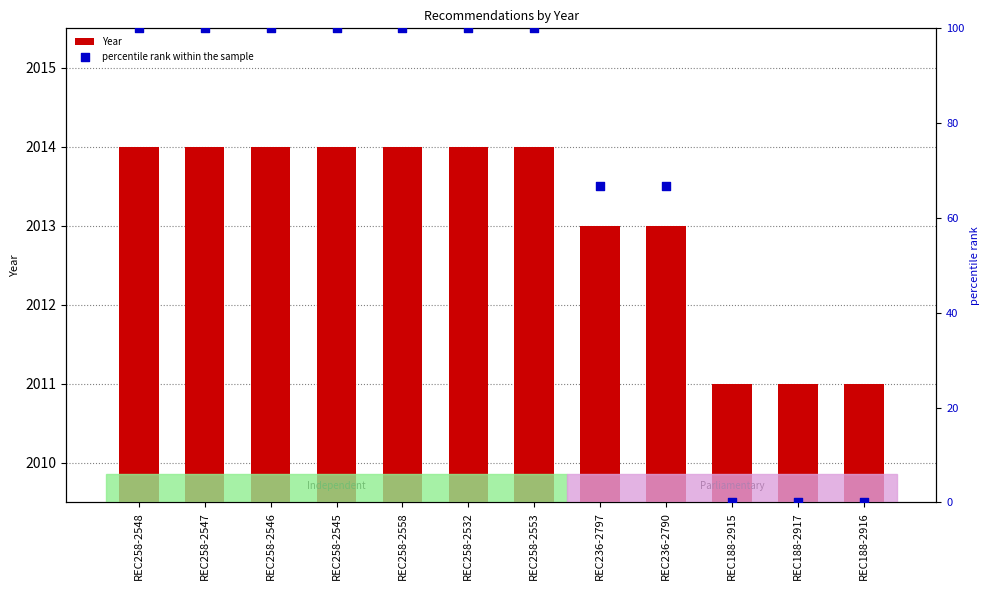

Which series has the largest total across all categories?

Year